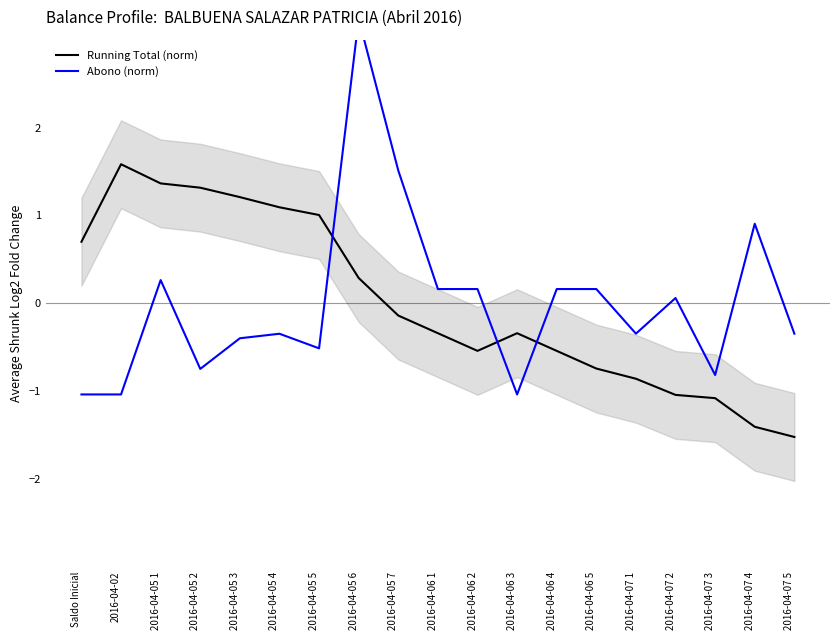

Where is the first local maximum for Running Total (norm)?

2016-04-02